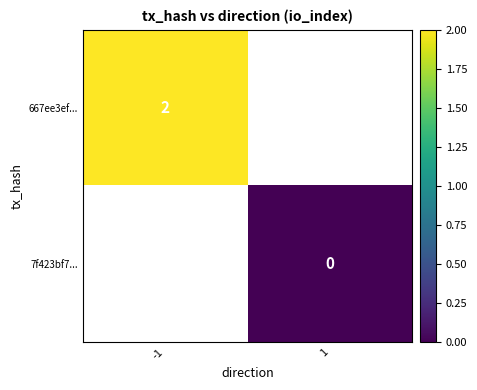

The 667ee3ef... series shows 2 at -1. True or false?

True